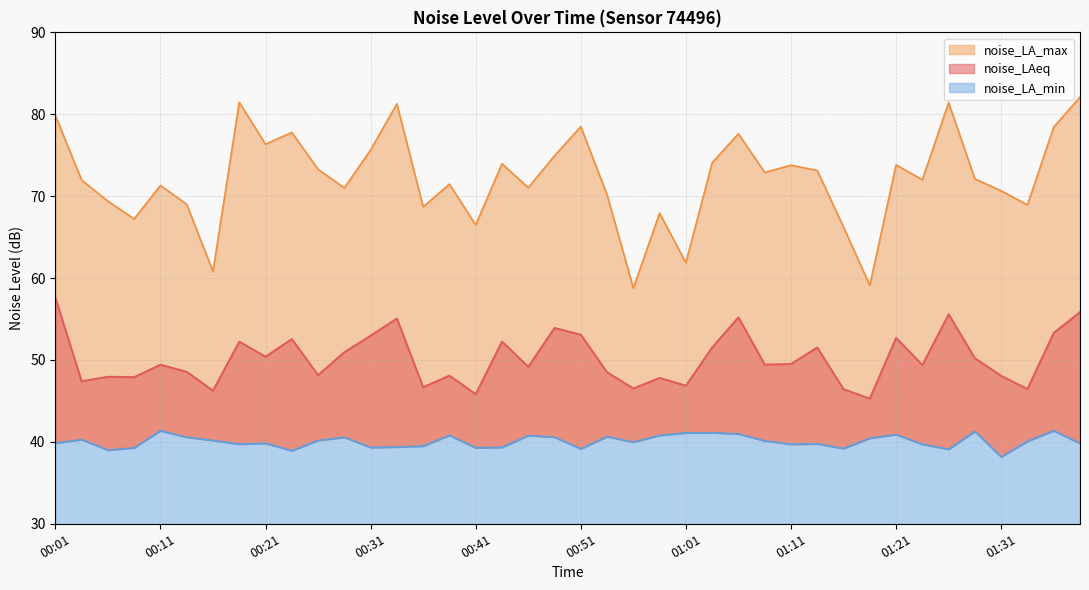

At which category does noise_LA_min reach its first local peak?

00:04